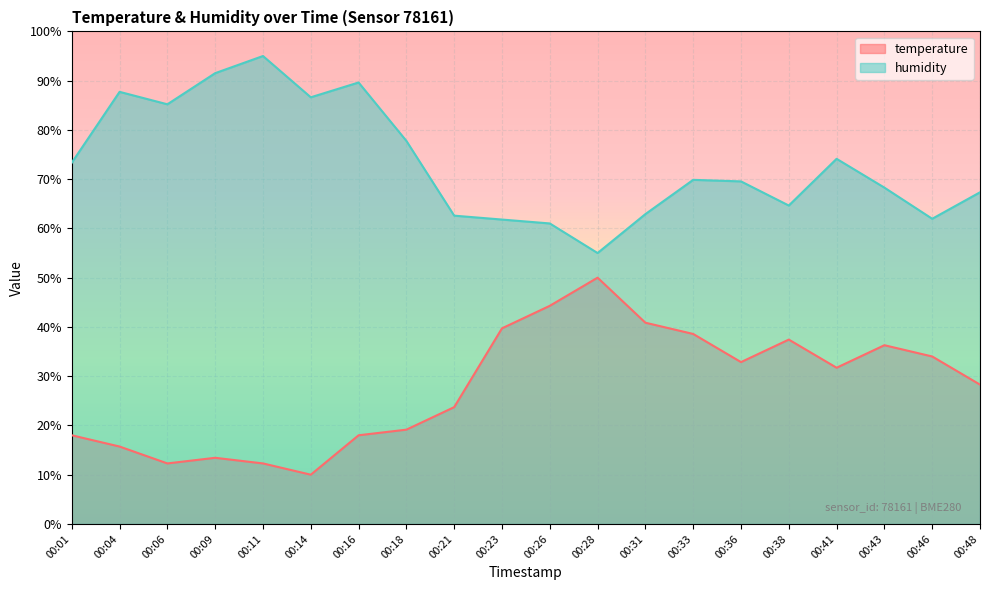

Rank the categories by temperature value from lowest to highest.

00:14, 00:06, 00:11, 00:09, 00:04, 00:01, 00:16, 00:18, 00:21, 00:48, 00:41, 00:36, 00:46, 00:43, 00:38, 00:33, 00:23, 00:31, 00:26, 00:28